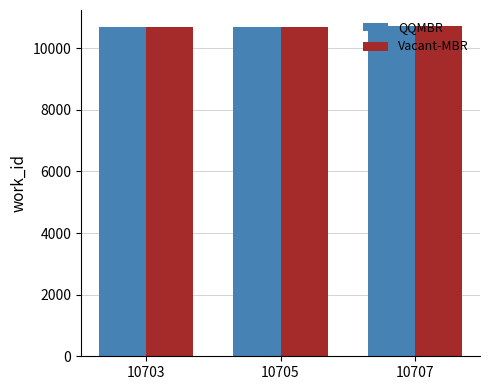

What is the sum of all QQMBR values?

32115